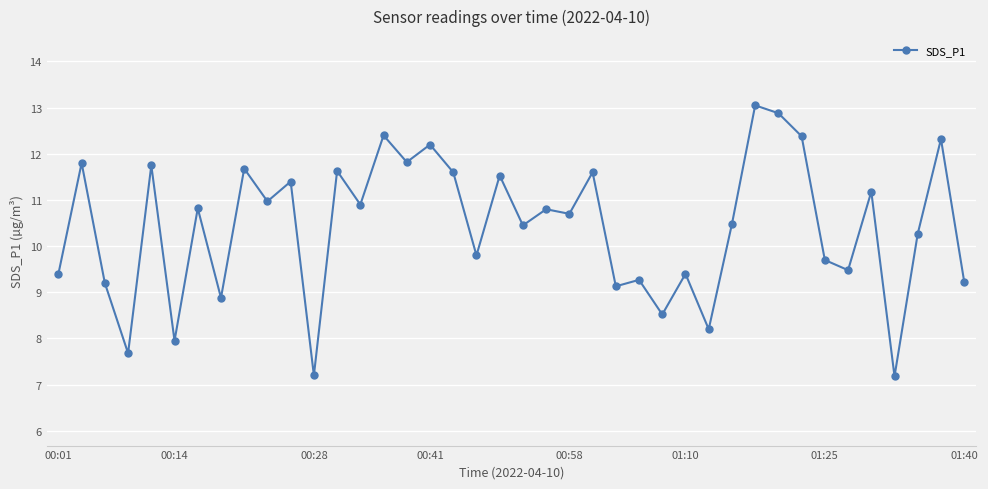

What is the minimum value shown in the chart?

7.2